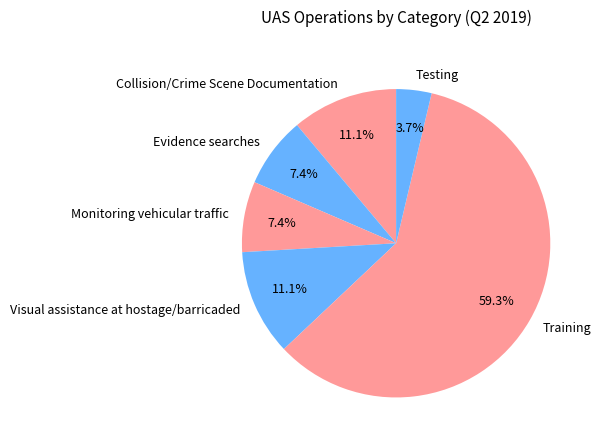

The Training slice represents 59% of the pie. True or false?

True